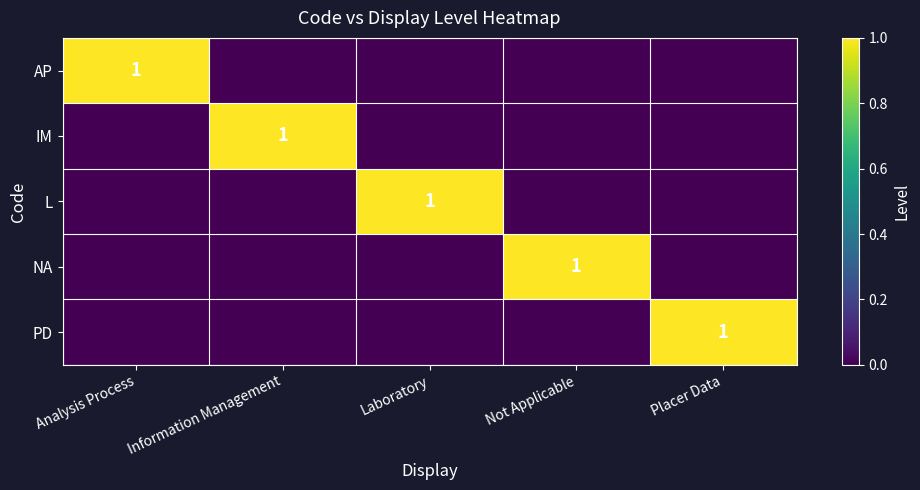

The value of PD at Placer Data is 1. True or false?

True